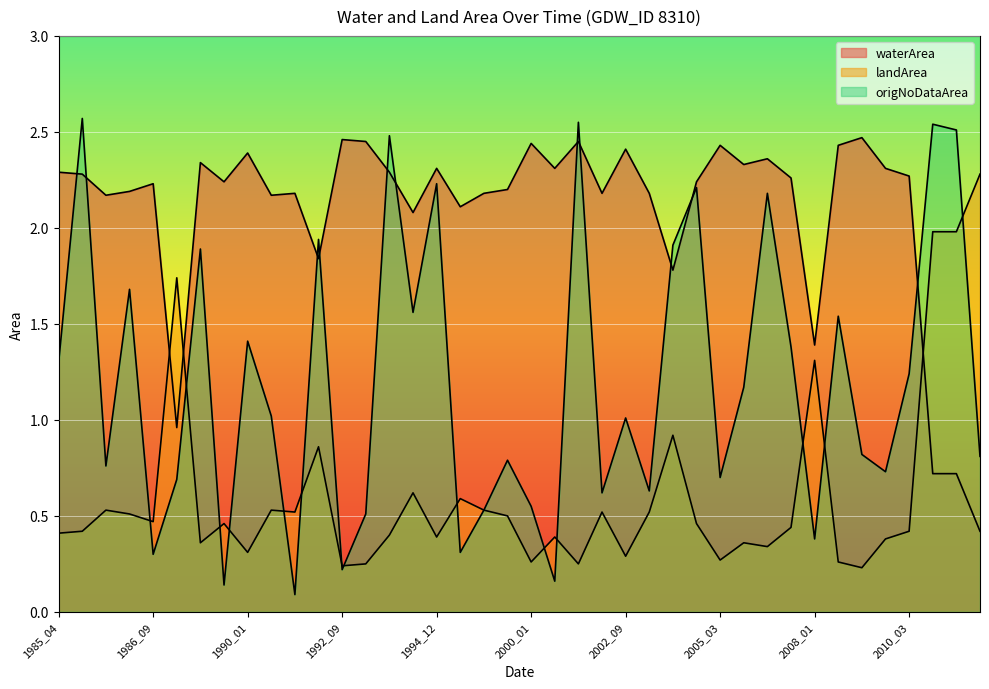

In landArea, how many points are higher than both neighbors (excluding endpoints)?

12